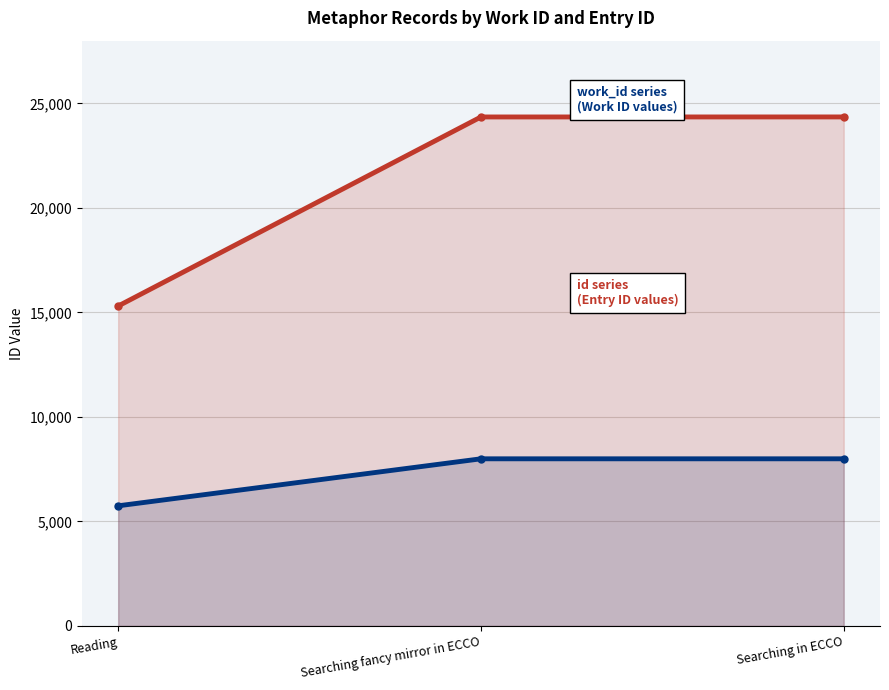

How many lines are shown in the chart?

2